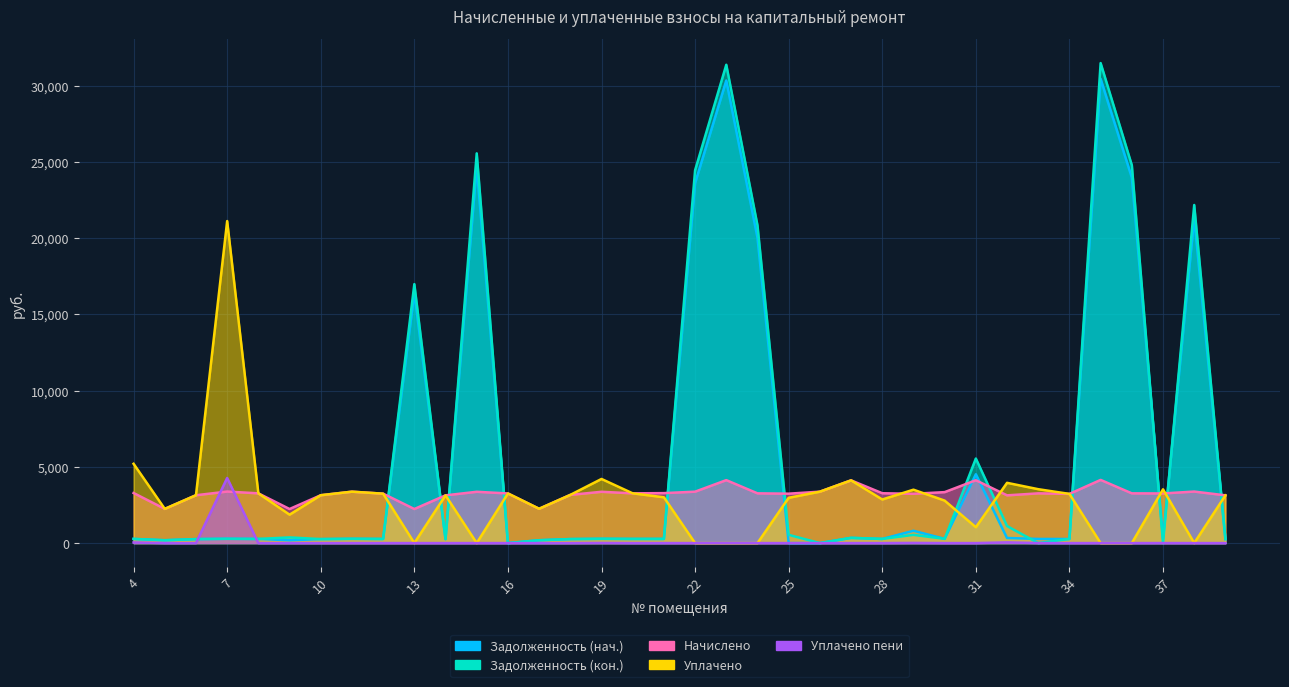

How many data points in Уплачено пени are above 0?

8